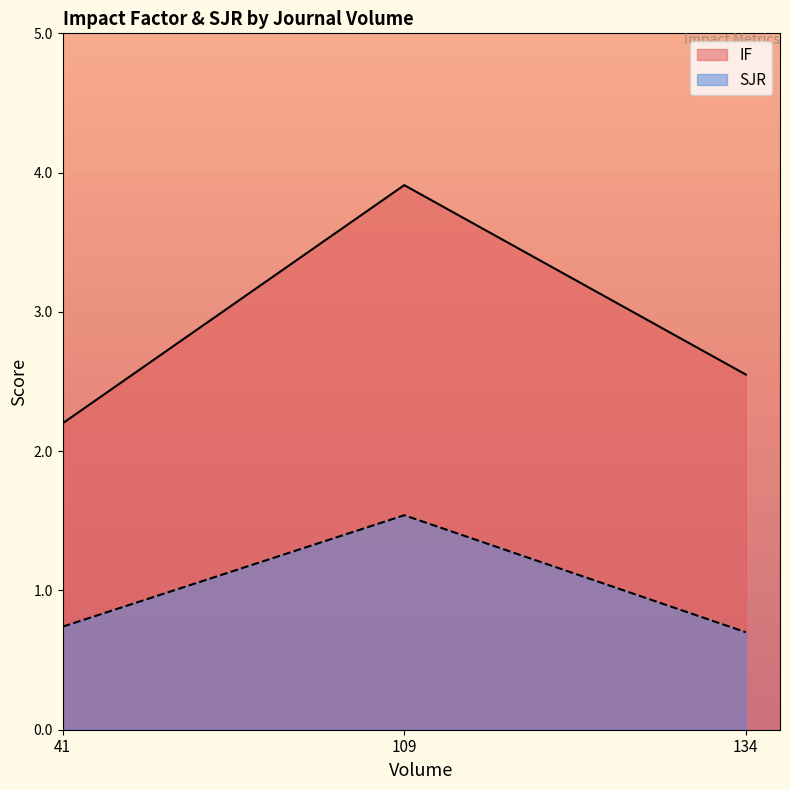

Reading left to right, list all the values displayed in this chart.

IF: 2.2	3.9	2.5
SJR: 0.7	1.5	0.7